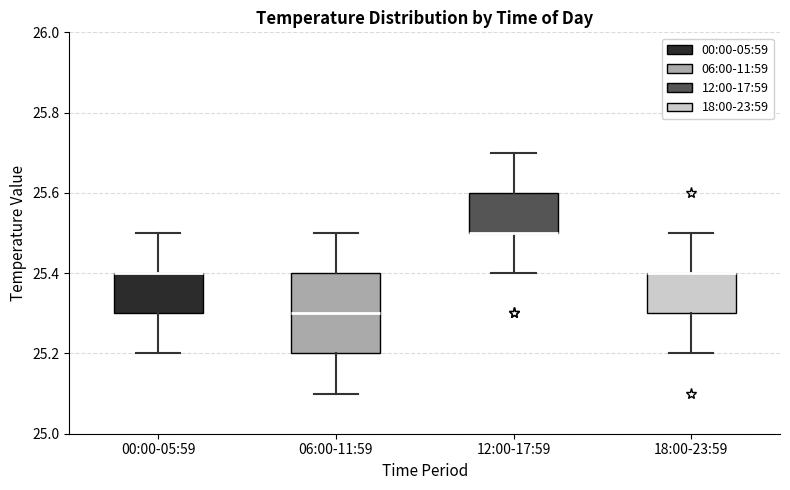

Comparing the boxes themselves (not the whiskers), which one is the tallest?

06:00-11:59